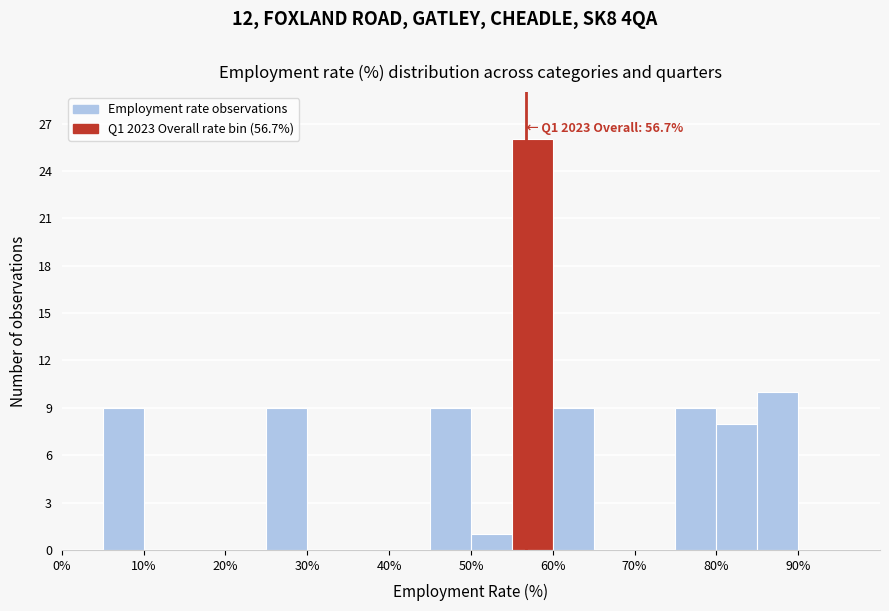

Over which range of the x-axis is the bar tallest?

55 to 60